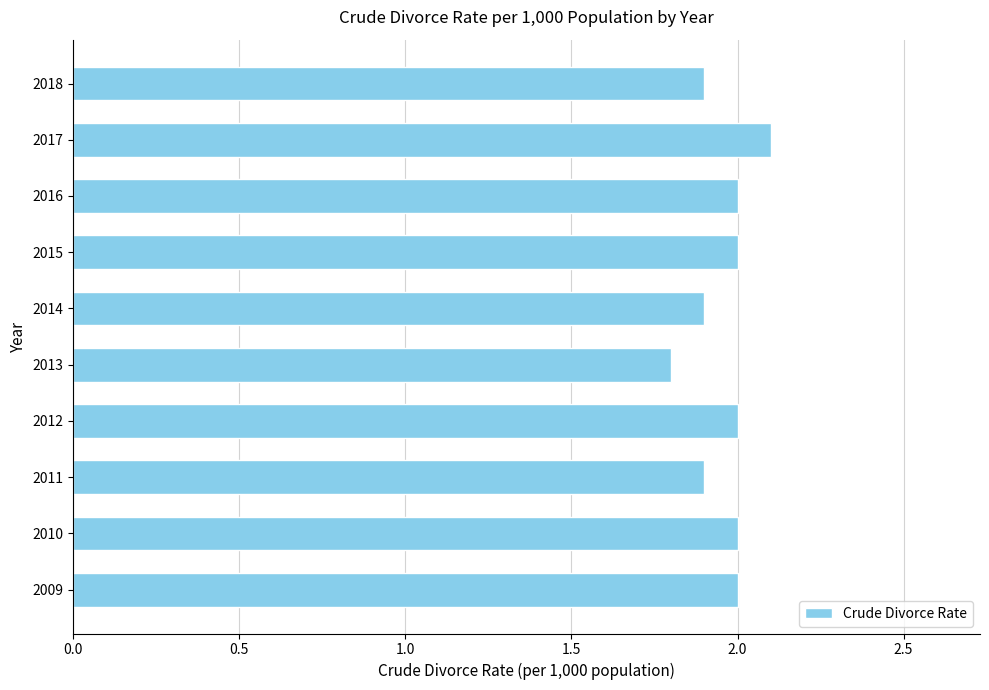

The value at 2012 is 2.0. True or false?

True